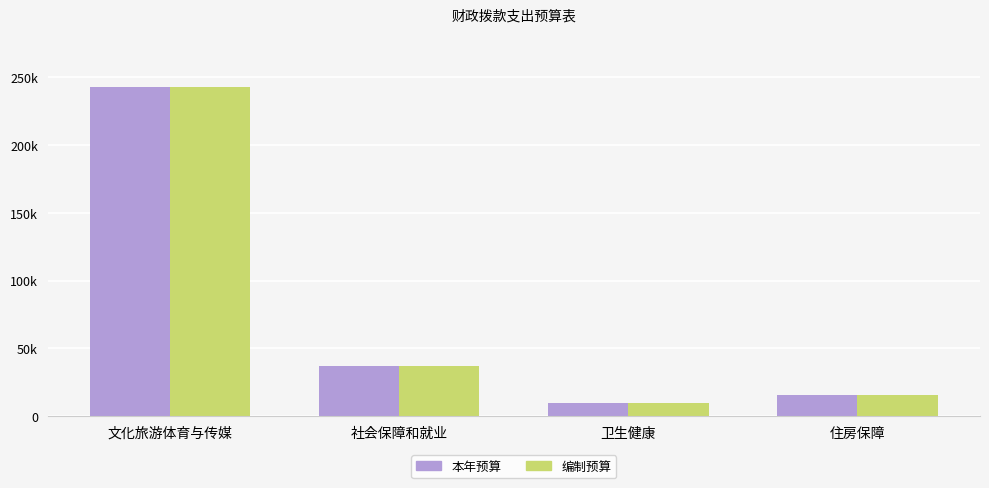

Which series has the largest total across all categories?

本年预算